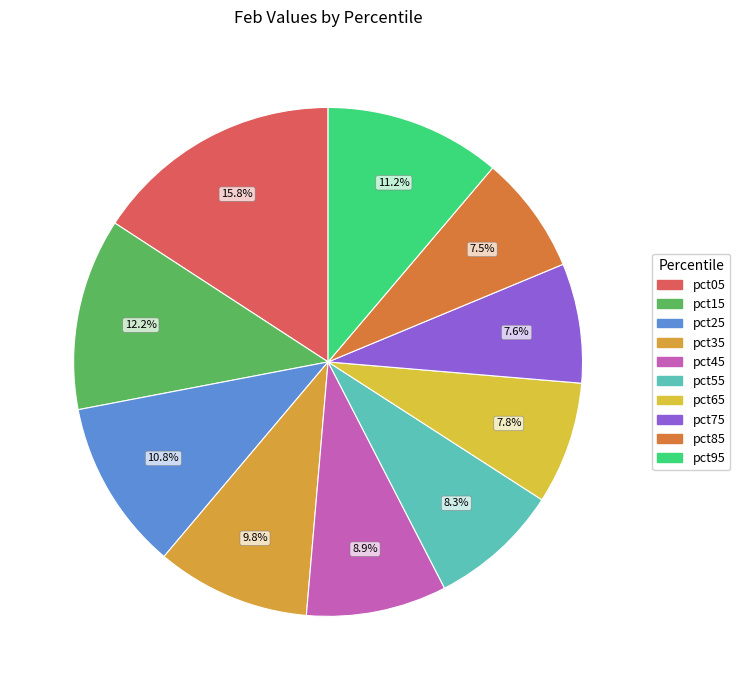

Count the number of slices in the pie.

10